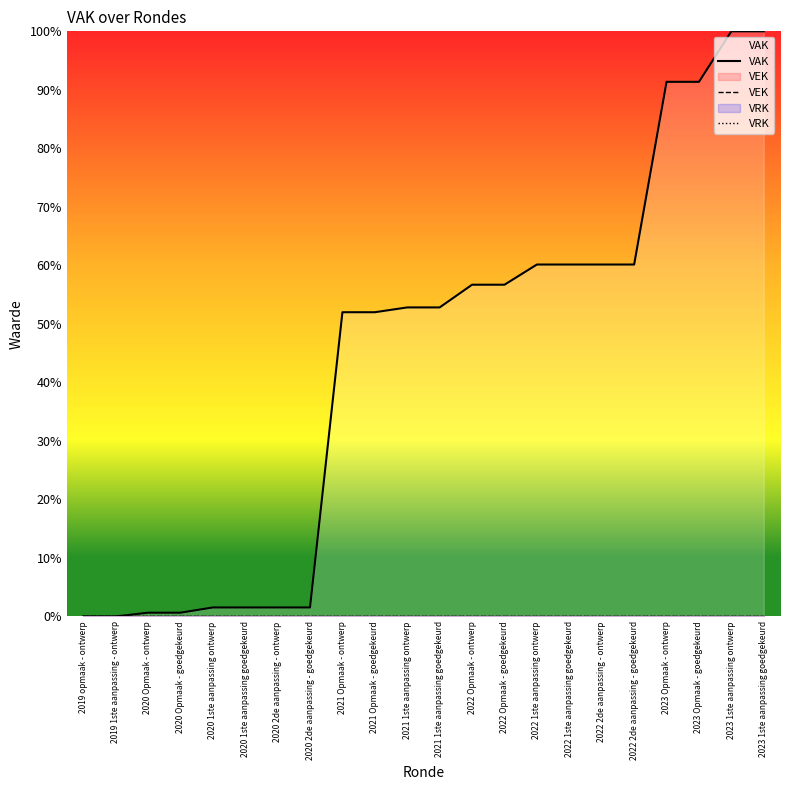

Rank the series by their maximum value, from lowest to highest.

VEK, VRK, VAK